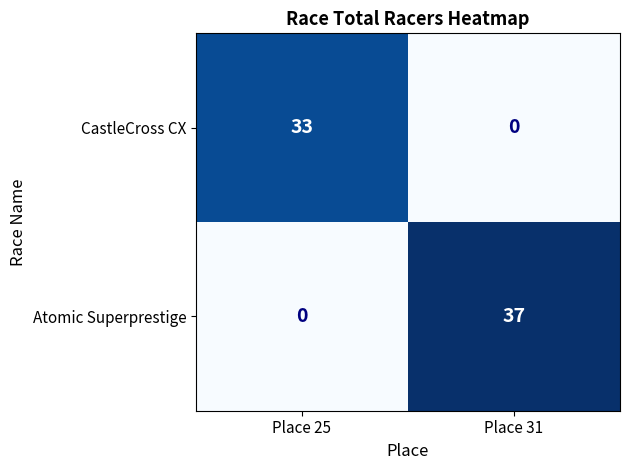

How many data points does each series have?

2